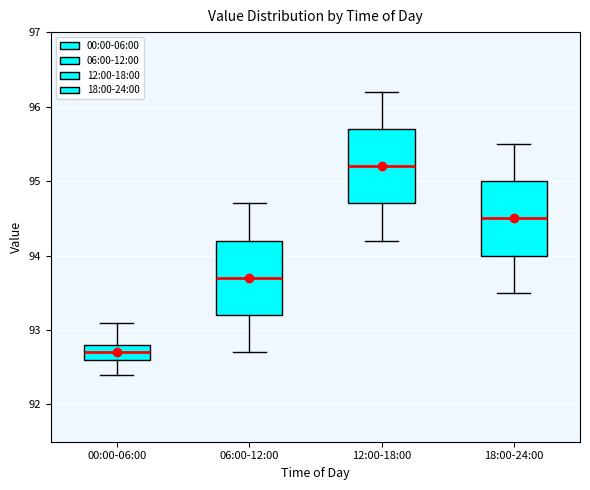

Where does the lower whisker of the box for 12:00-18:00 end on the y-axis? The values are not printed on the chart, so give them approximately, as read against the axis.

94.2